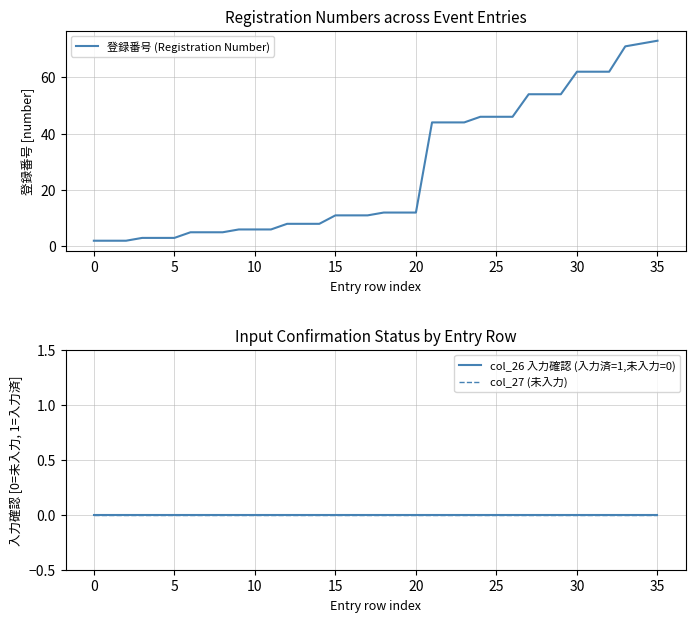

Is it true that 登録番号 (Registration Number) equals 73 at 35?

True